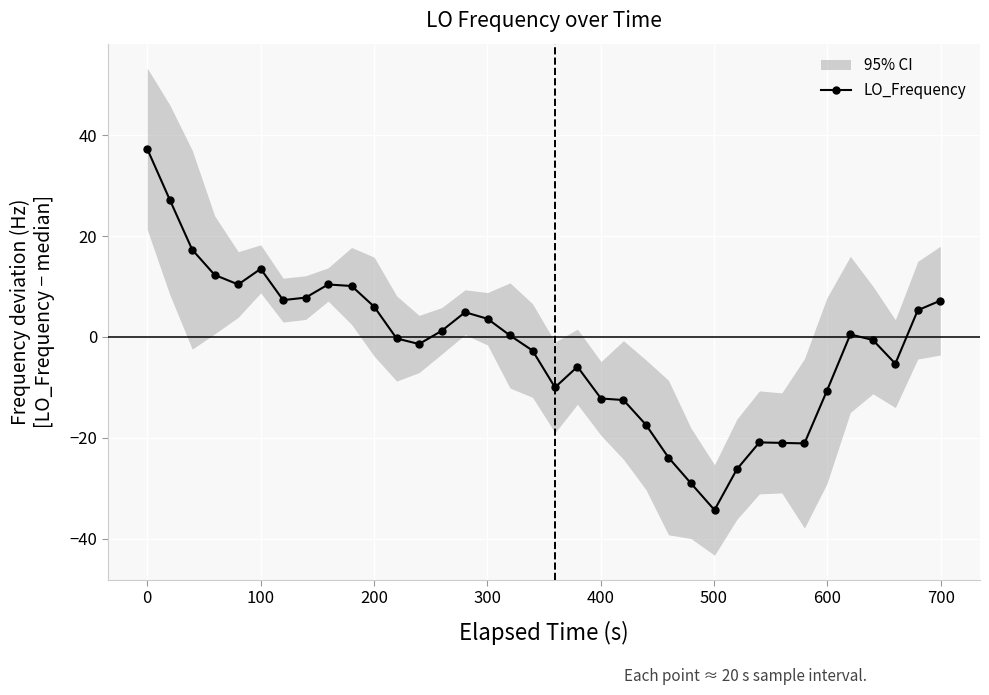

True or false: LO_Frequency has more than 1 points higher than both neighbors.

True